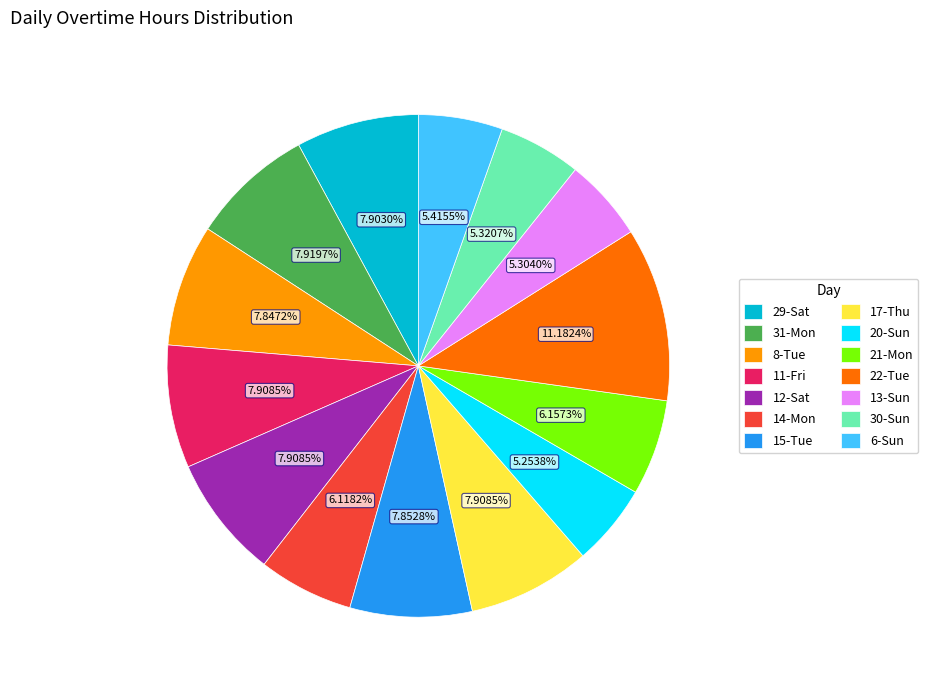

Is the sum of 22-Tue and 29-Sat greater than half?

No